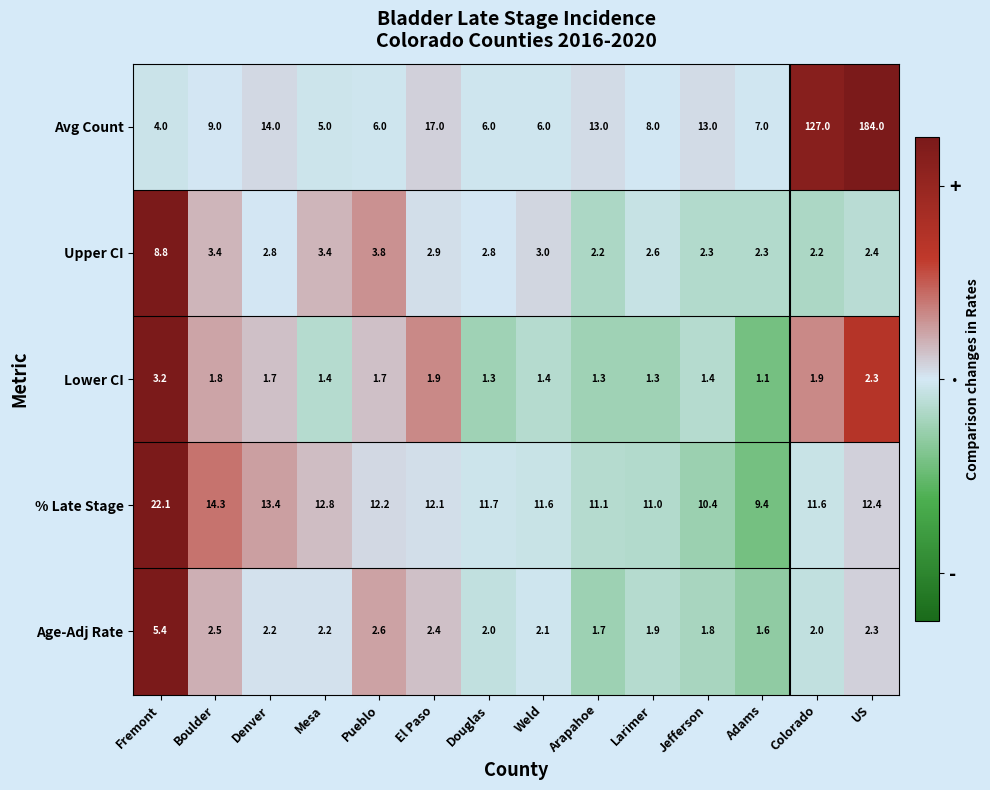

Which series has the widest spread of values?

Avg Count